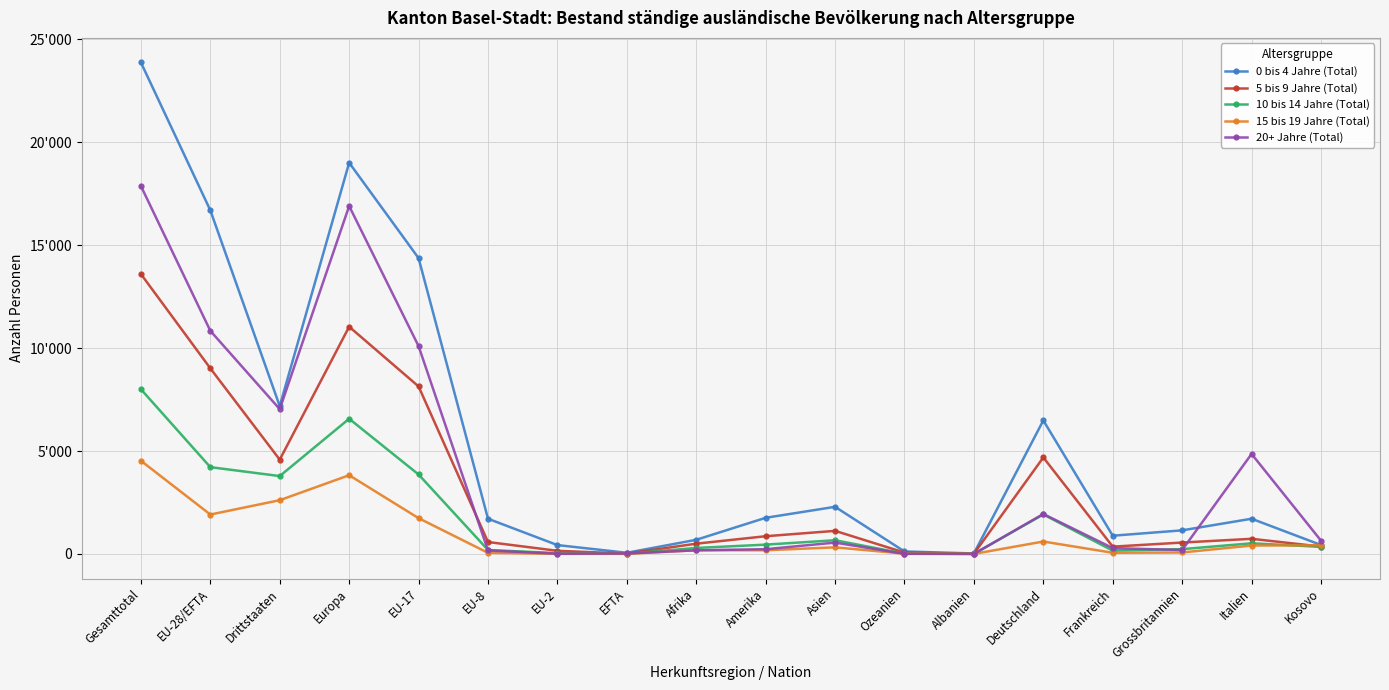

True or false: 20+ Jahre (Total) and 10 bis 14 Jahre (Total) intersect in this chart.

True